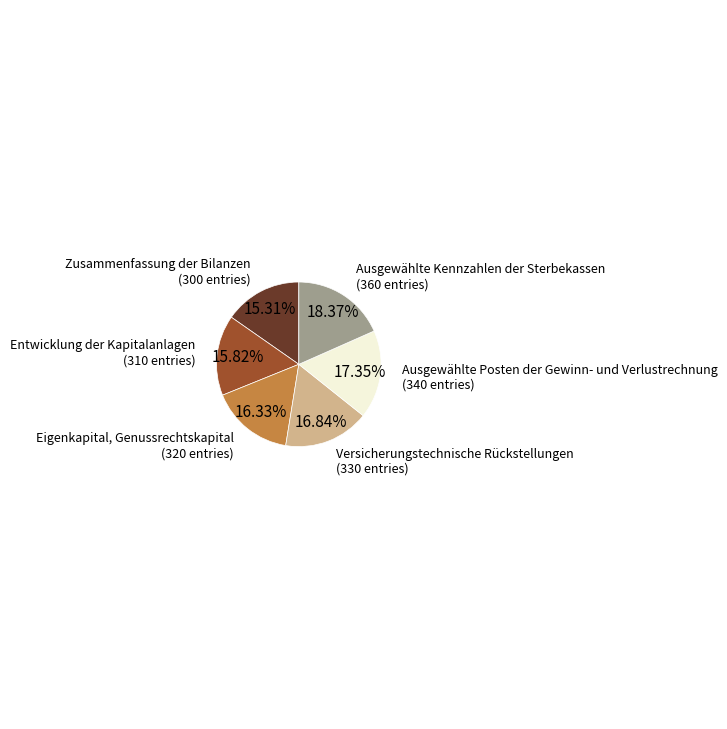

To the nearest percent, what is the combined percentage of Versicherungstechnische Rückstellungen and Ausgewählte Posten der Gewinn- und Verlustrechnung?

34%